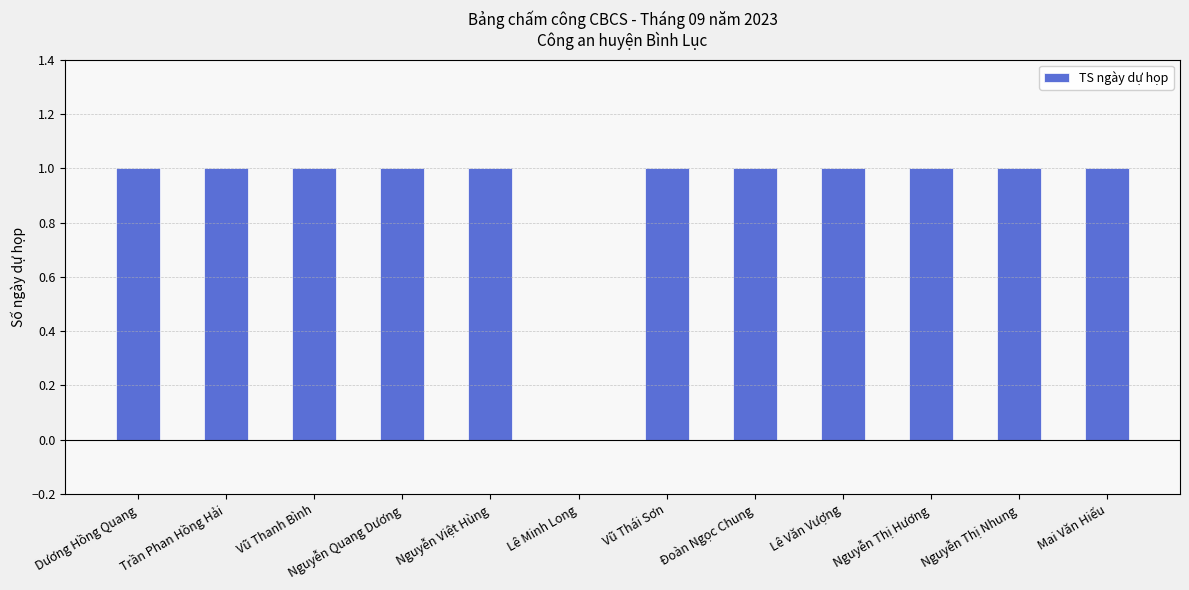

What is the sum of all values?

11